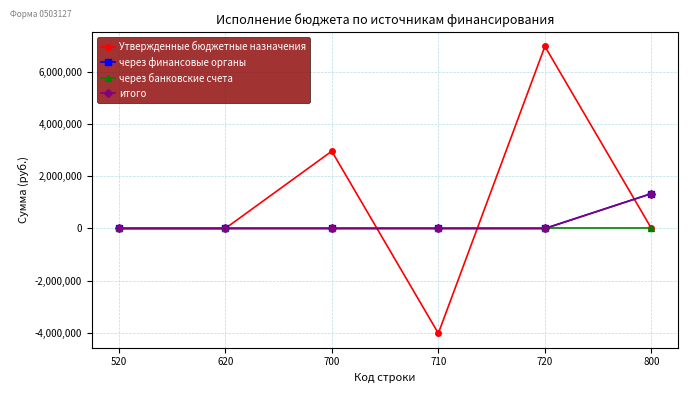

Reading right to left, what are all the values shown in this chart?

Утвержденные бюджетные назначения: 0.0	6974299.4	-4014171.0	2960128.4	0.0	0.0
через финансовые органы: 1336947.7	0.0	0.0	0.0	0.0	0.0
через банковские счета: 0.0	0.0	0.0	0.0	0.0	0.0
итого: 1336947.7	0.0	0.0	0.0	0.0	0.0